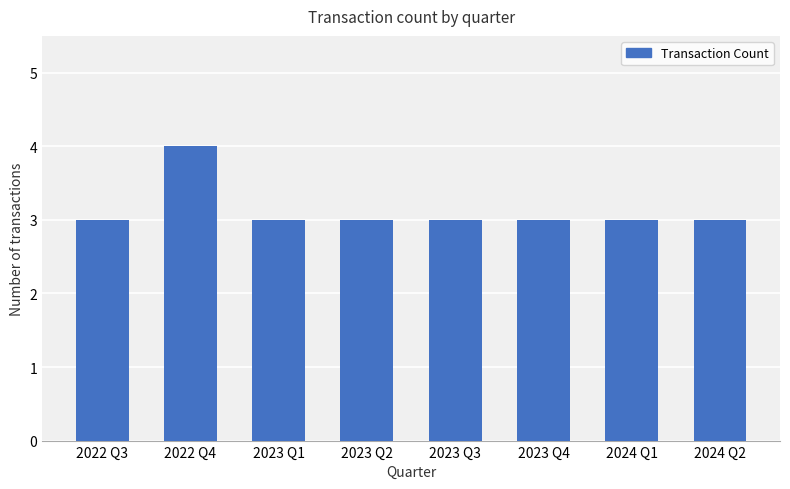

At which category does the chart reach its peak across all series?

2022 Q4